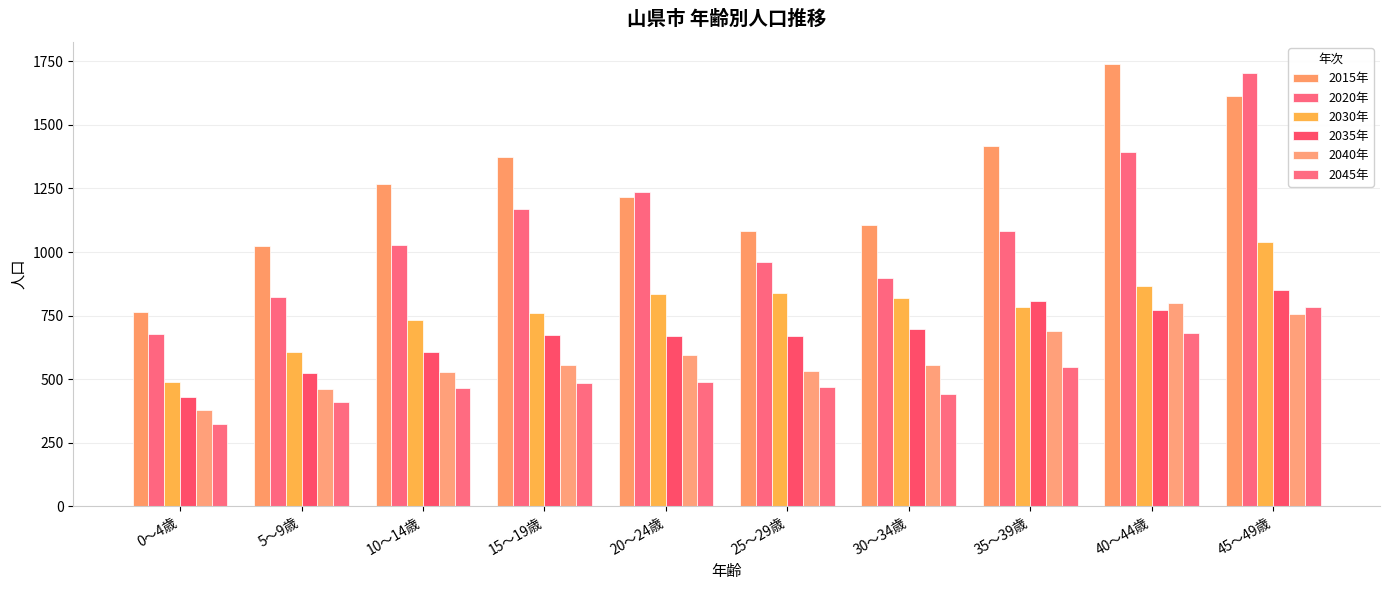

The 2040年 series shows 690 at 35～39歳. True or false?

True